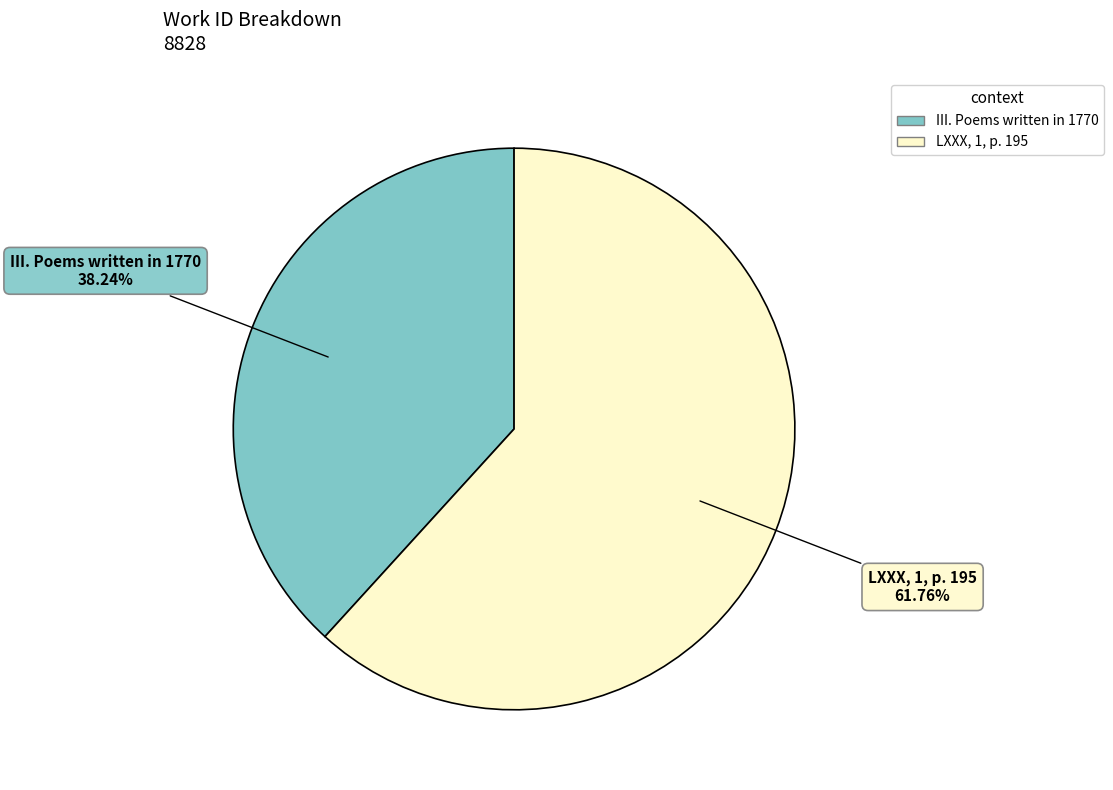

To the nearest percent, what is the difference between the III. Poems written in 1770 and LXXX, 1, p. 195 slice percentages?

24%